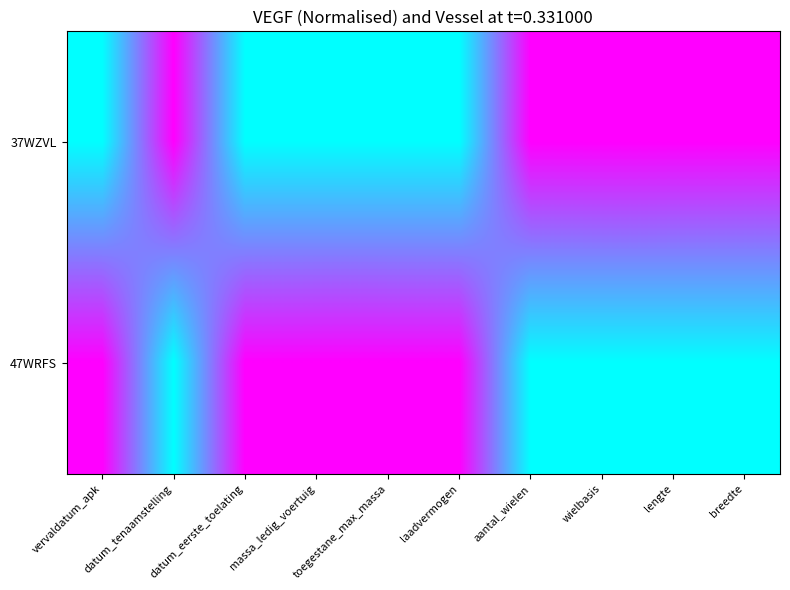

Reading left to right, extract all data points from this chart.

37WZVL: vervaldatum_apk=0	datum_tenaamstelling=1	datum_eerste_toelating=0	massa_ledig_voertuig=0	toegestane_max_massa=0	laadvermogen=0	aantal_wielen=1	wielbasis=1	lengte=1	breedte=1
47WRFS: vervaldatum_apk=1	datum_tenaamstelling=0	datum_eerste_toelating=1	massa_ledig_voertuig=1	toegestane_max_massa=1	laadvermogen=1	aantal_wielen=0	wielbasis=0	lengte=0	breedte=0